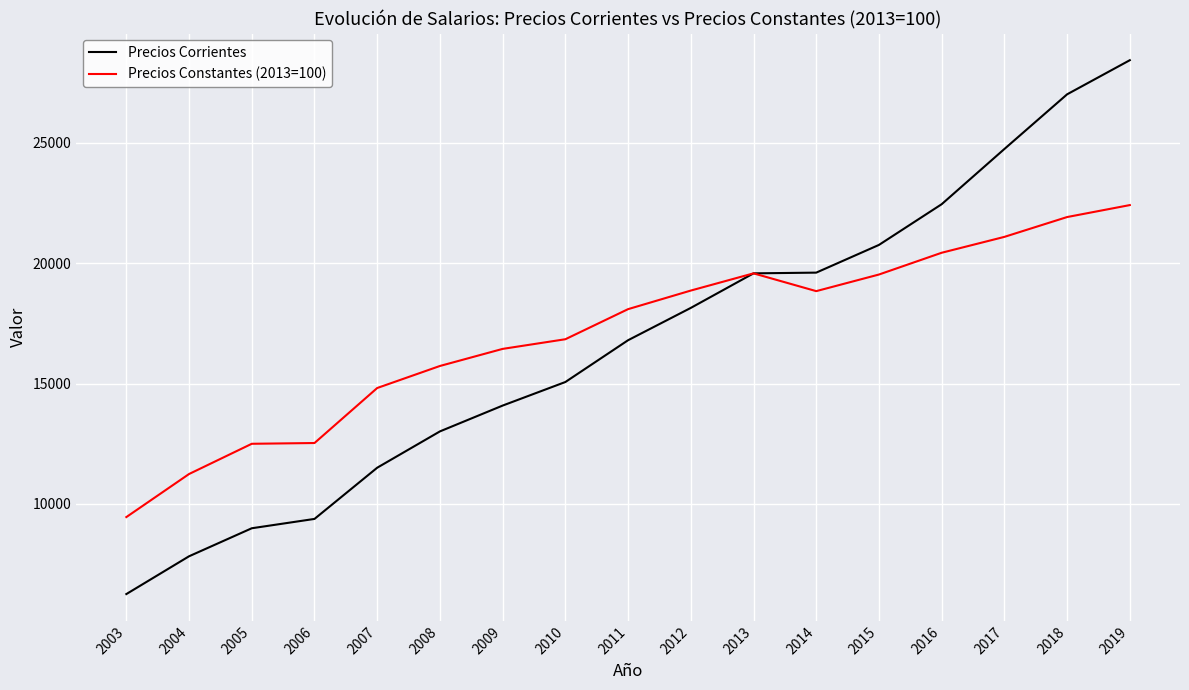

Which series changed the most between 2012 and 2018?

Precios Corrientes